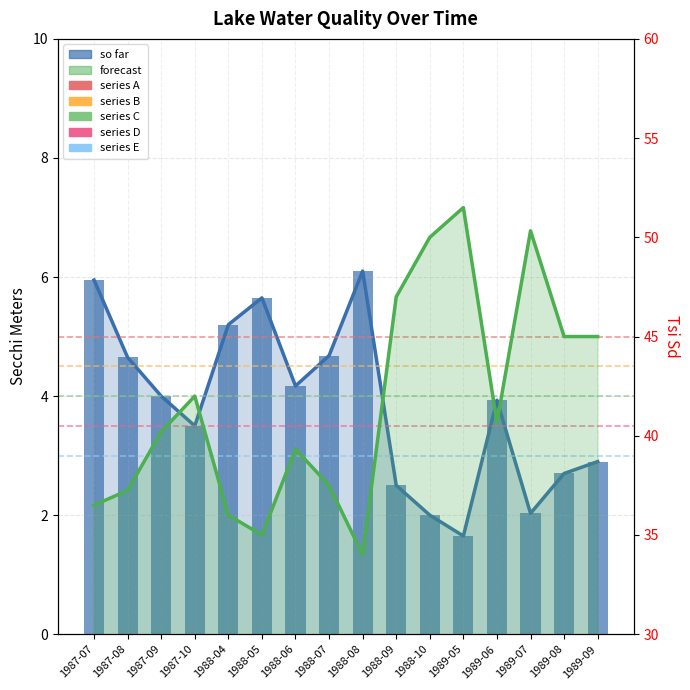

What is the sum of the Secchi Meters values at 1987-07 and 1989-07?

8.0